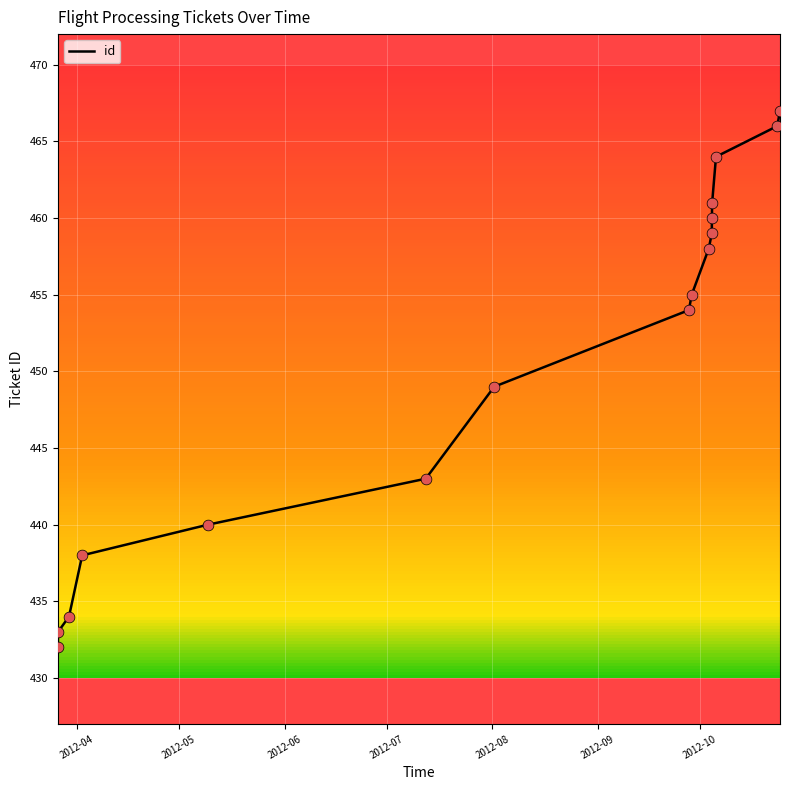

What is the minimum value shown in the chart?

432